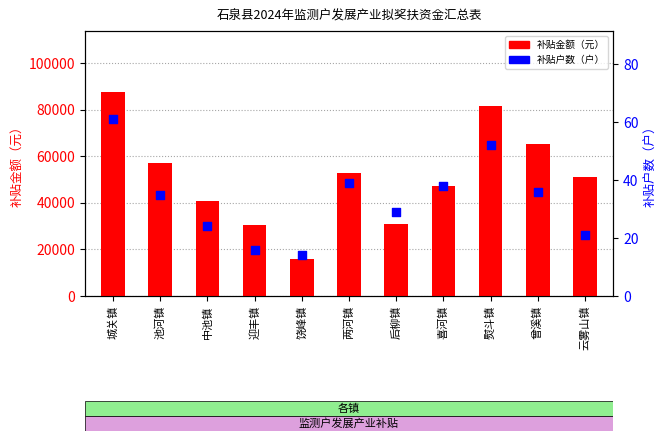

What is the total value across all series at 中池镇?

40984.6